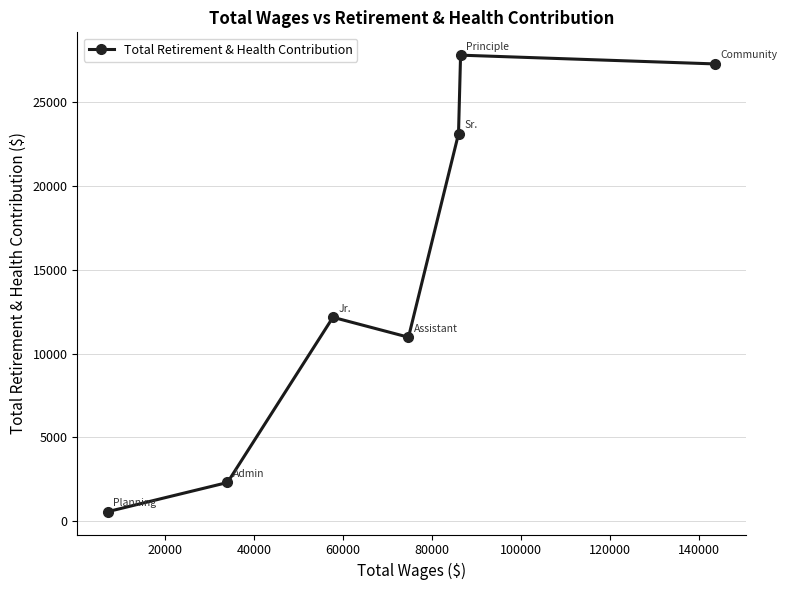

What is the maximum value shown in the chart?

27779